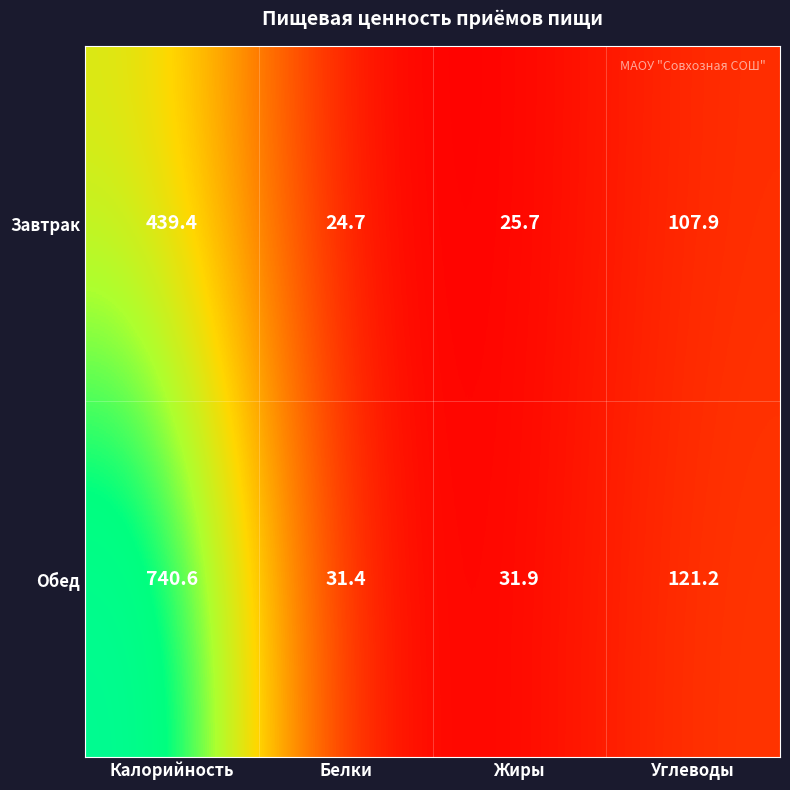

At how many categories does at least one series exceed 395?

1